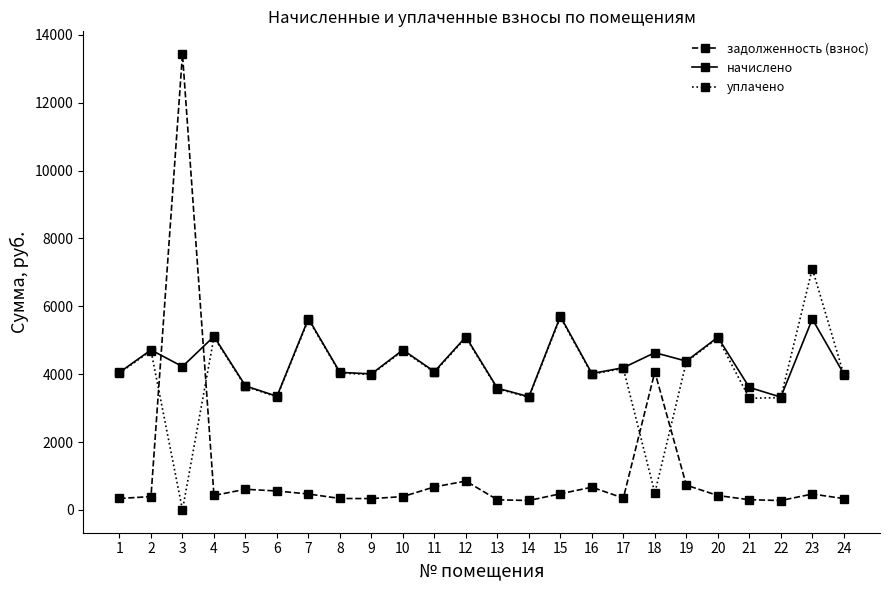

What is the value of the уплачено point at the 12th from the left?

5077.2